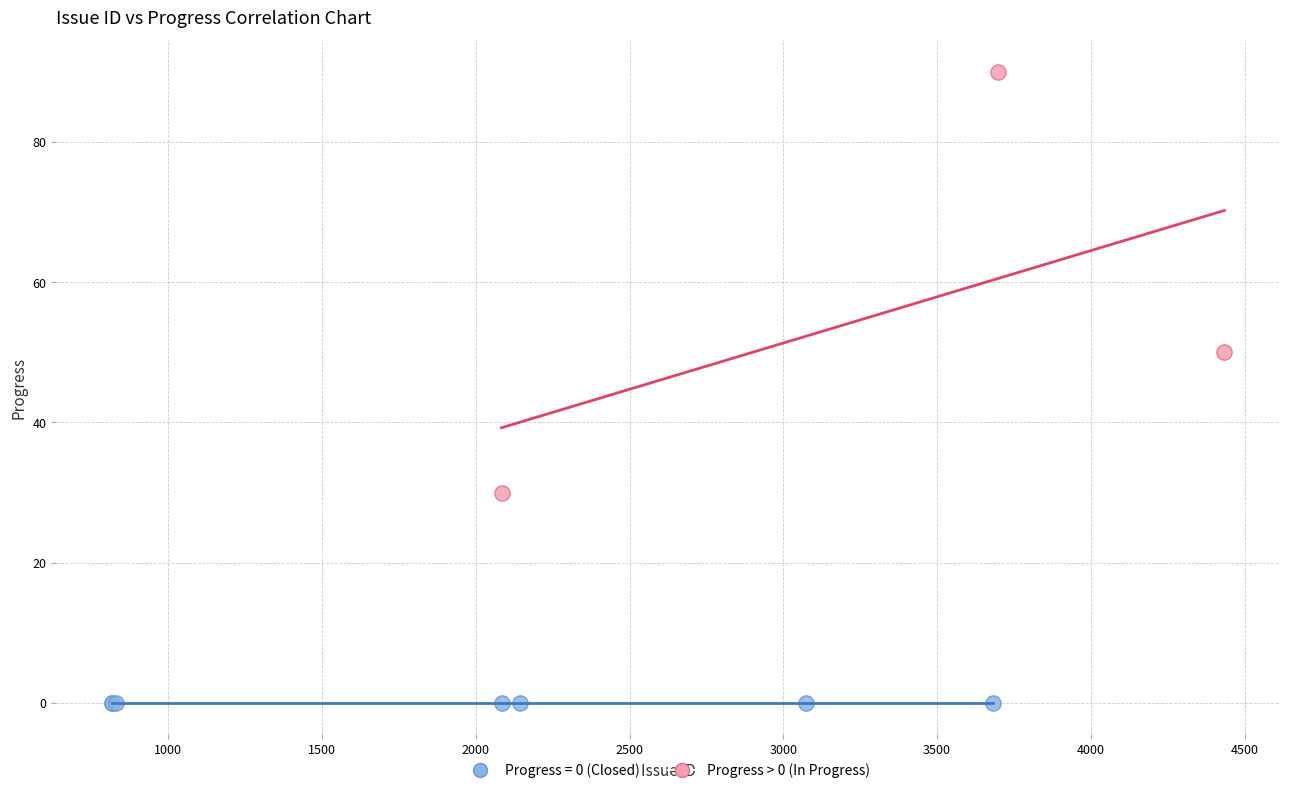

Which series reaches the minimum Y coordinate?

Progress = 0 (Closed)